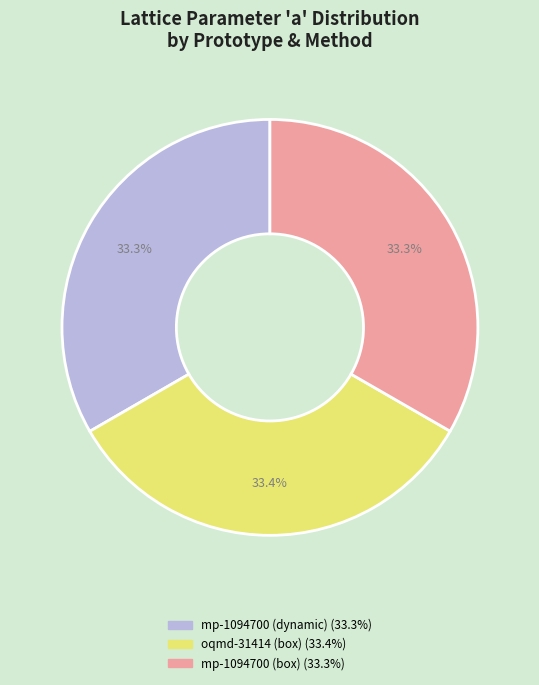

What is the total percentage of oqmd-31414 (box) and mp-1094700 (dynamic)?

66.7%